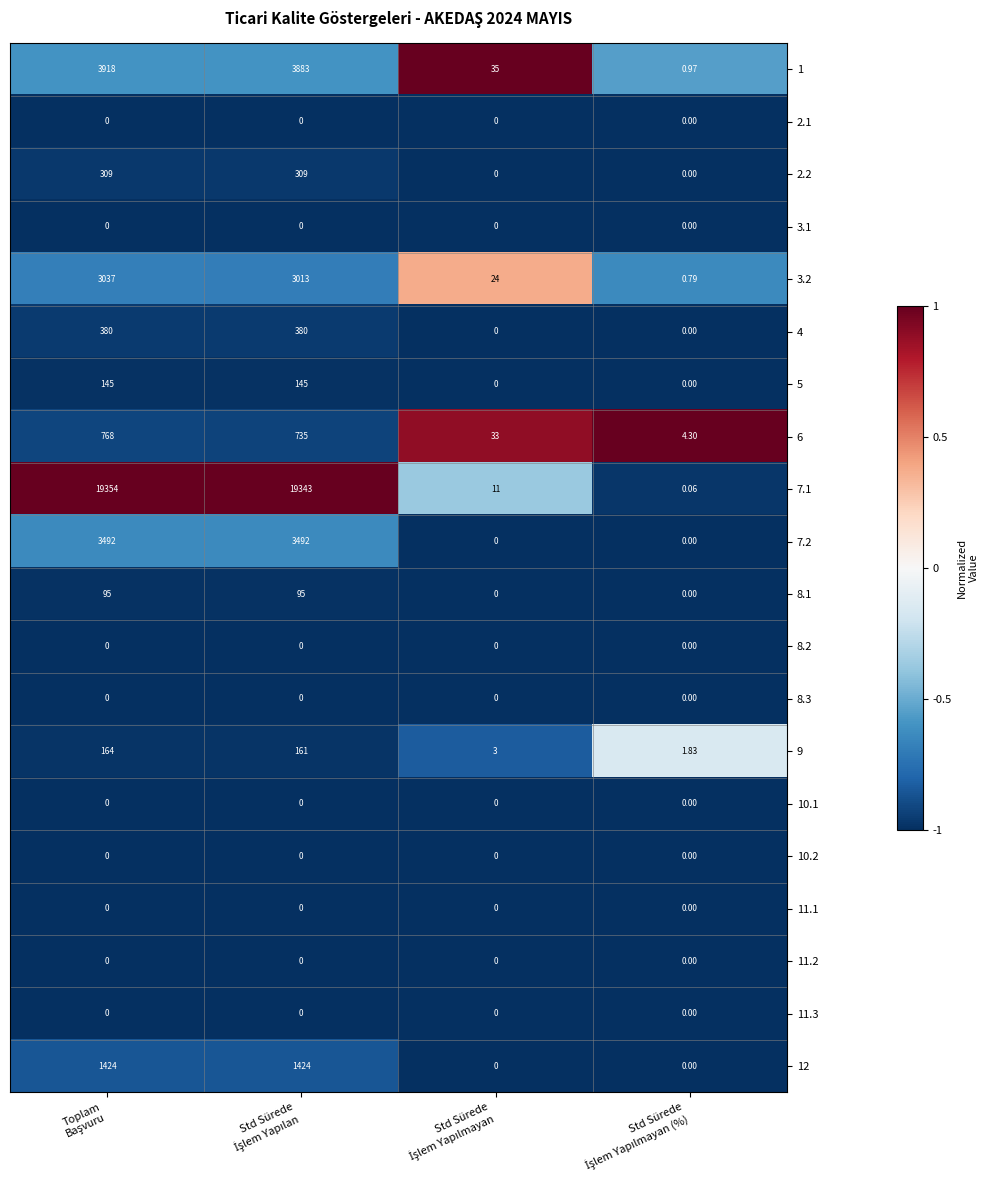

Count the number of categories in the chart.

4